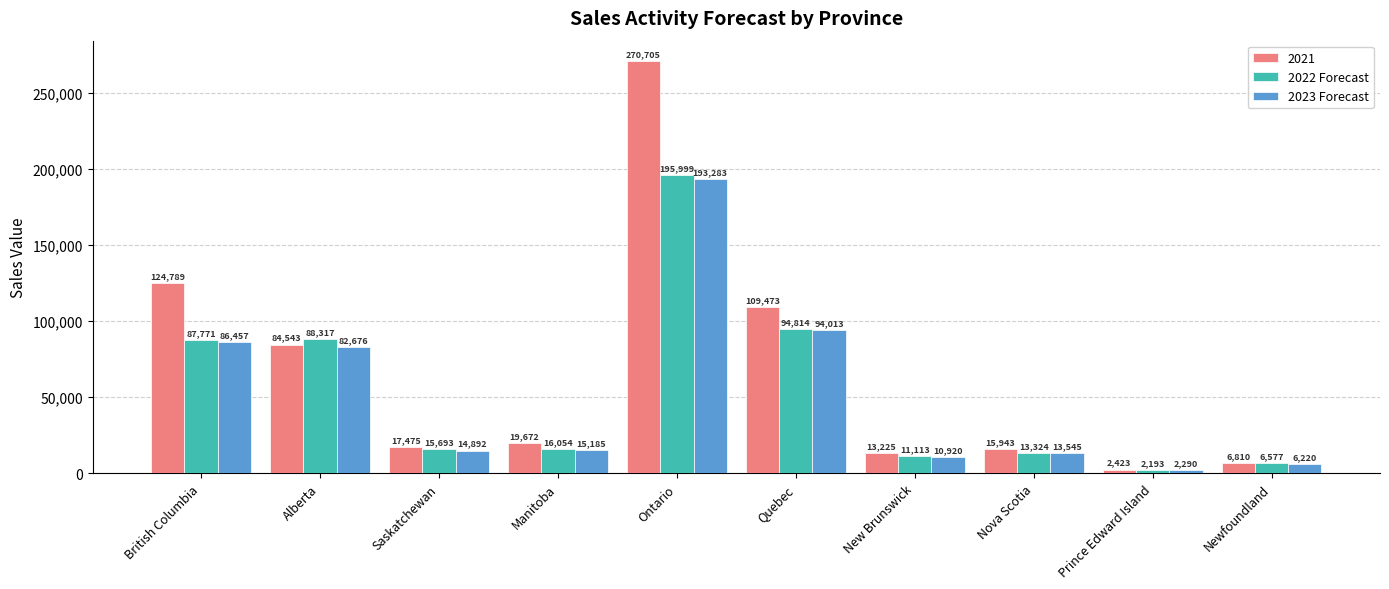

What is the lowest value of the 2022 Forecast series?

2192.9